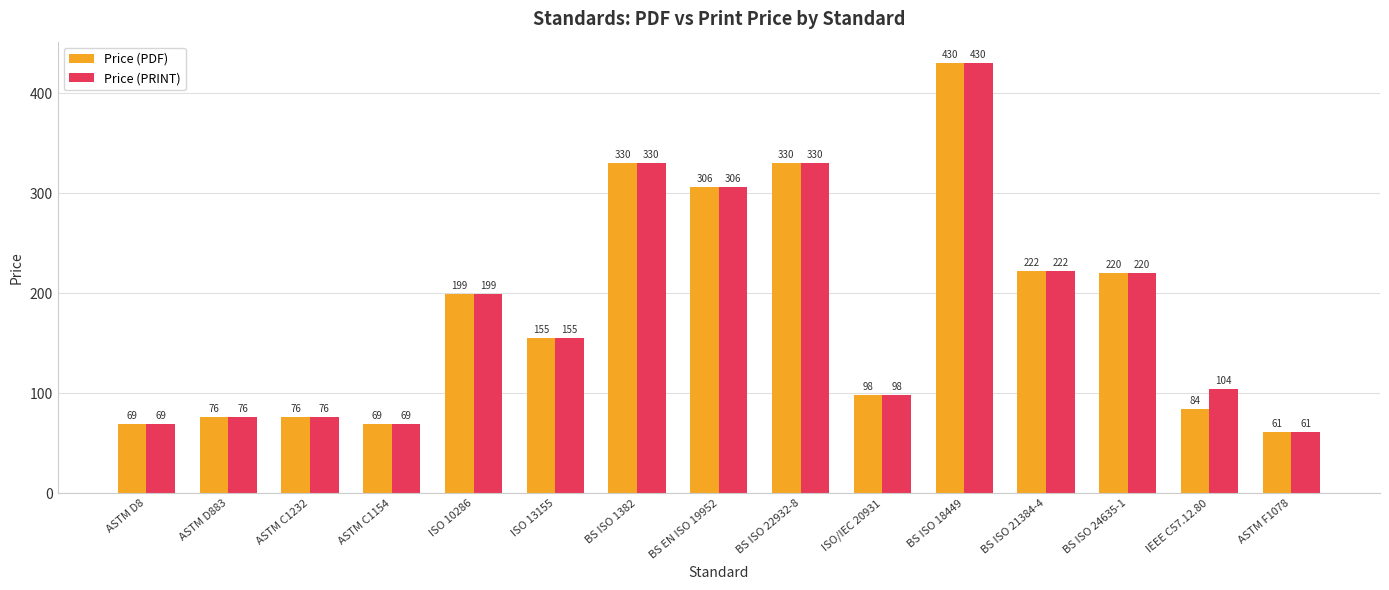

How many data points does each series have?

15